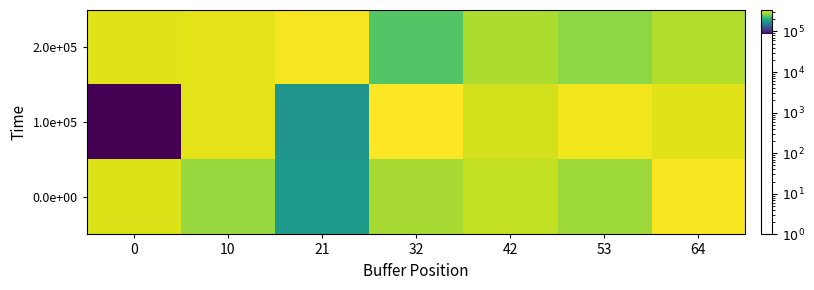

Which series has the largest total across all categories?

2.0e+05